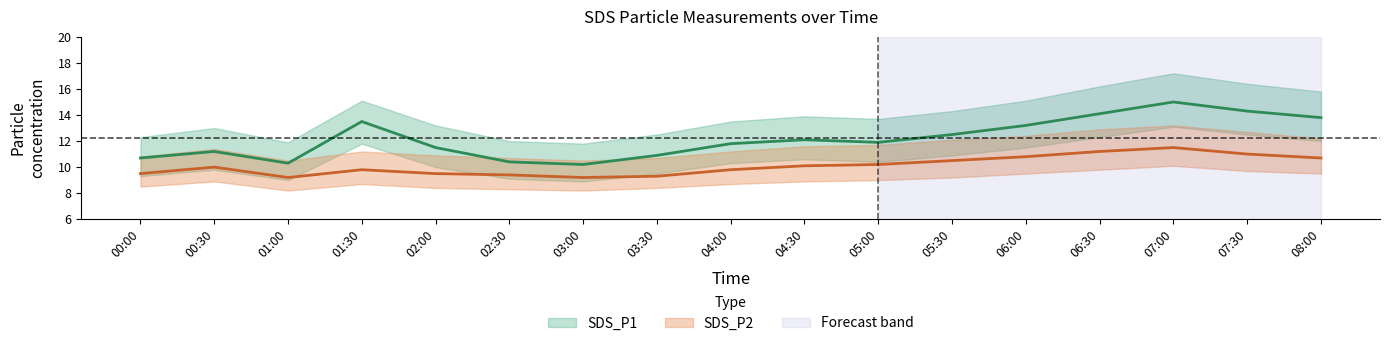

Is the value of SDS_P2_lower at 2023/09/10 04:00 greater than the value of SDS_P2_upper at 2023/09/10 06:00?

No